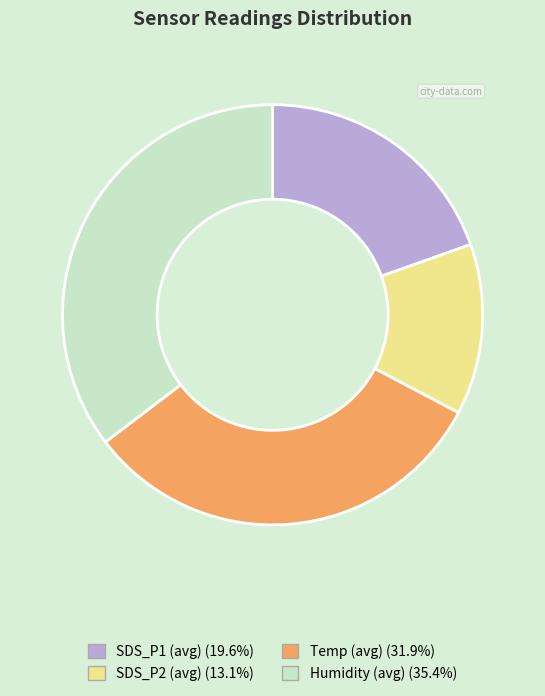

Is there a majority slice in this chart?

No